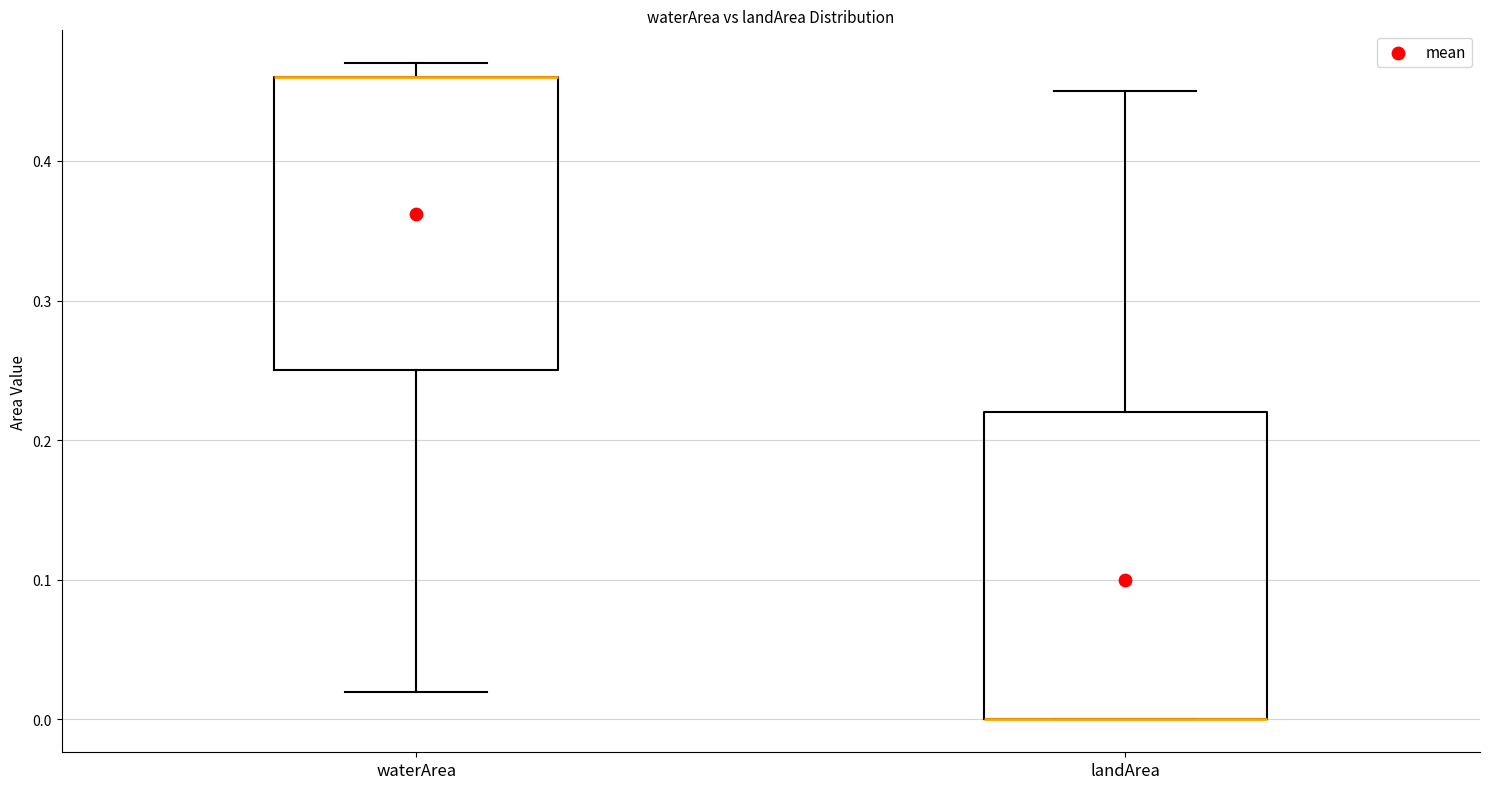

Reading left to right, read every box against the y-axis: the position of its median line, the range the box covers, and the ends of its whiskers. The values are not printed on the chart, so give them approximately, as read against the axis.

waterArea: median 0.46 (drawn on the box's upper edge), box 0.25 to 0.46, whiskers 0.02 to 0.47
landArea: median 0.00 (drawn on the box's lower edge), box 0.00 to 0.22, whiskers 0.00 to 0.45